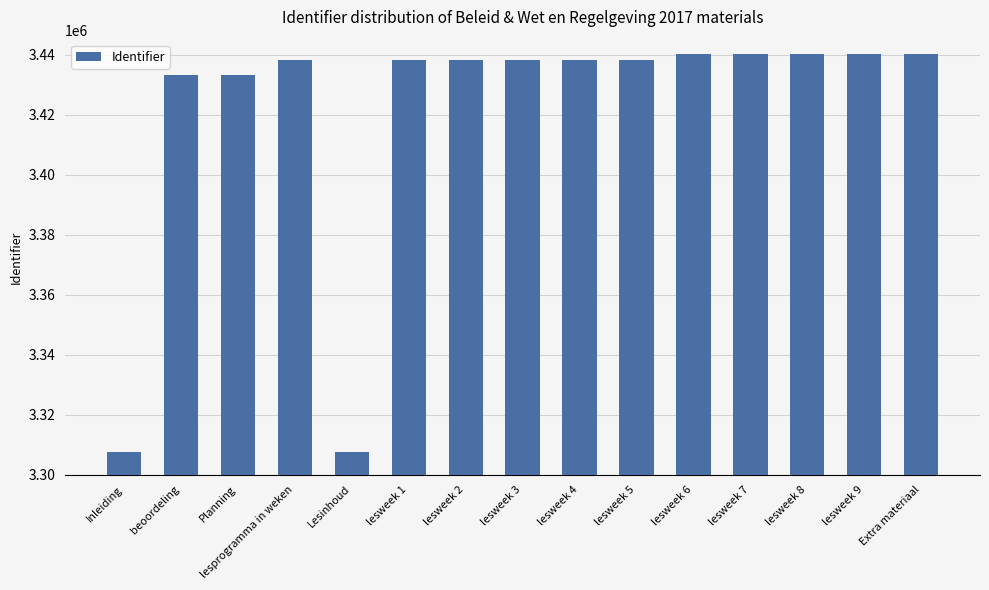

What is the greatest value displayed?

3440070